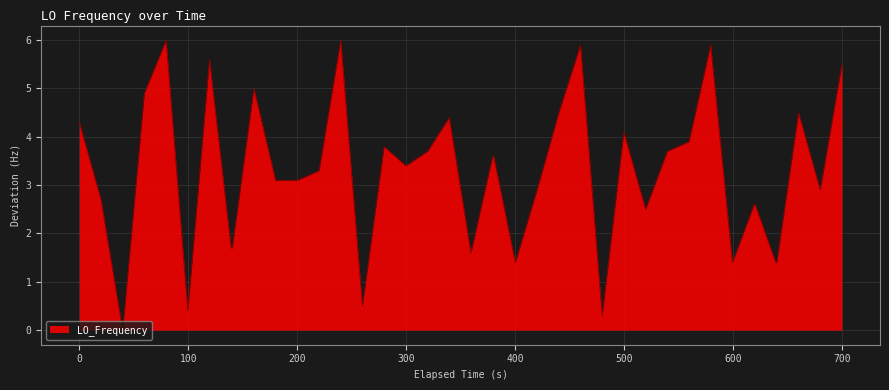

What is the difference between the second highest and minimum values?

6.0